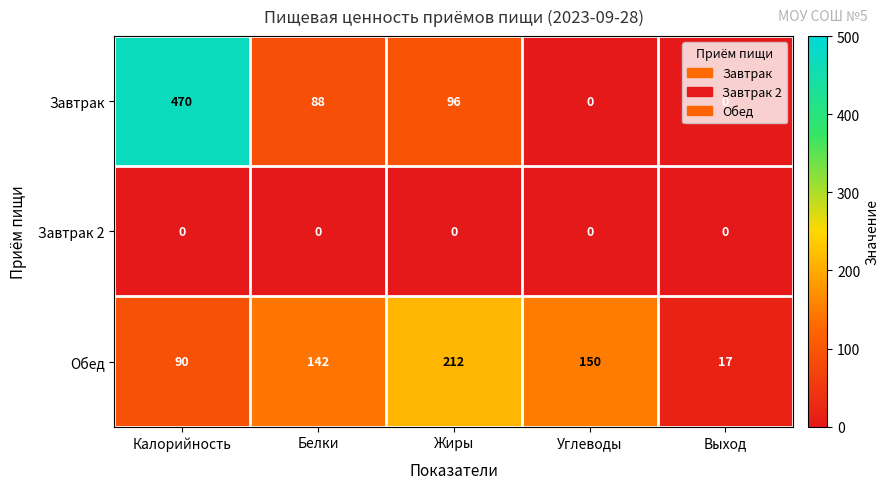

What is the difference between the Обед values at Выход and Калорийность?

73